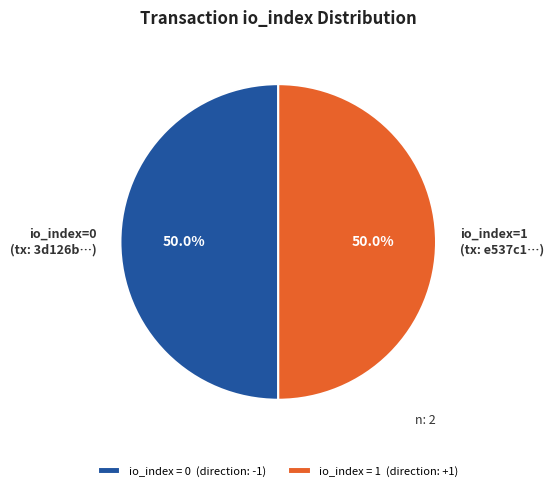

Approximately how many times larger is the value at io_index=1 (tx: e537c1…) compared to io_index=0 (tx: 3d126b…)?

1.0